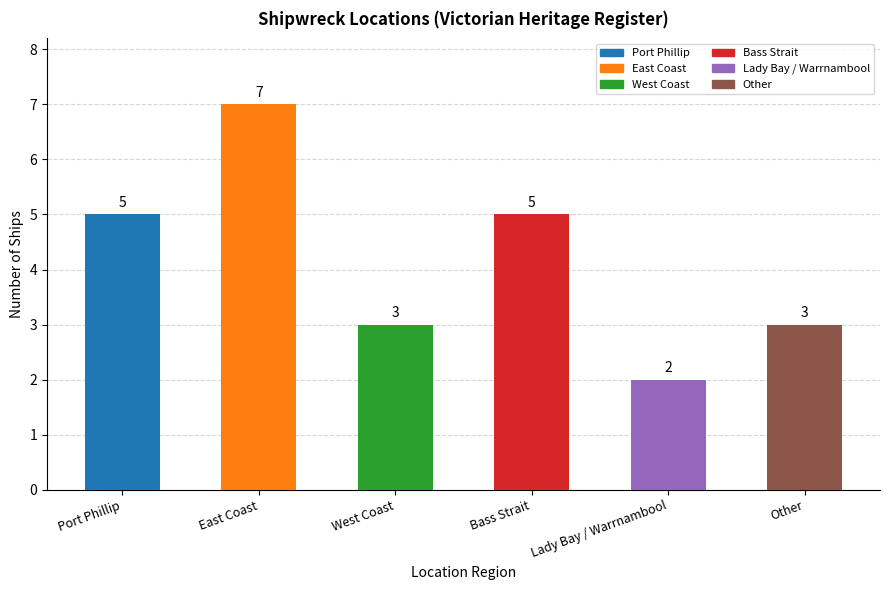

Reading right to left, transcribe all the data shown in this chart.

3	2	5	3	7	5